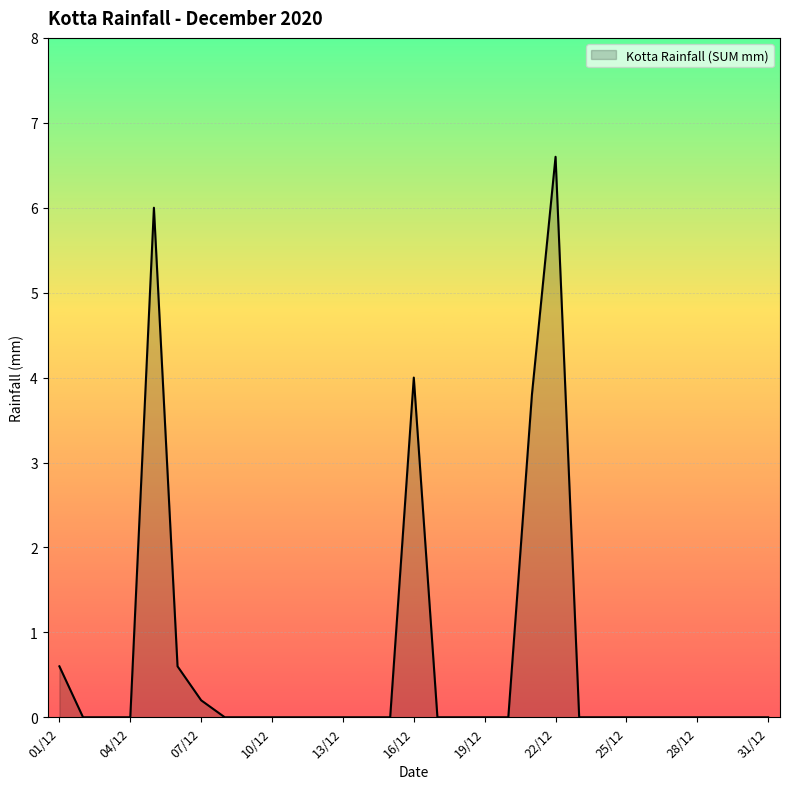

What is the maximum value shown in the chart?

6.6